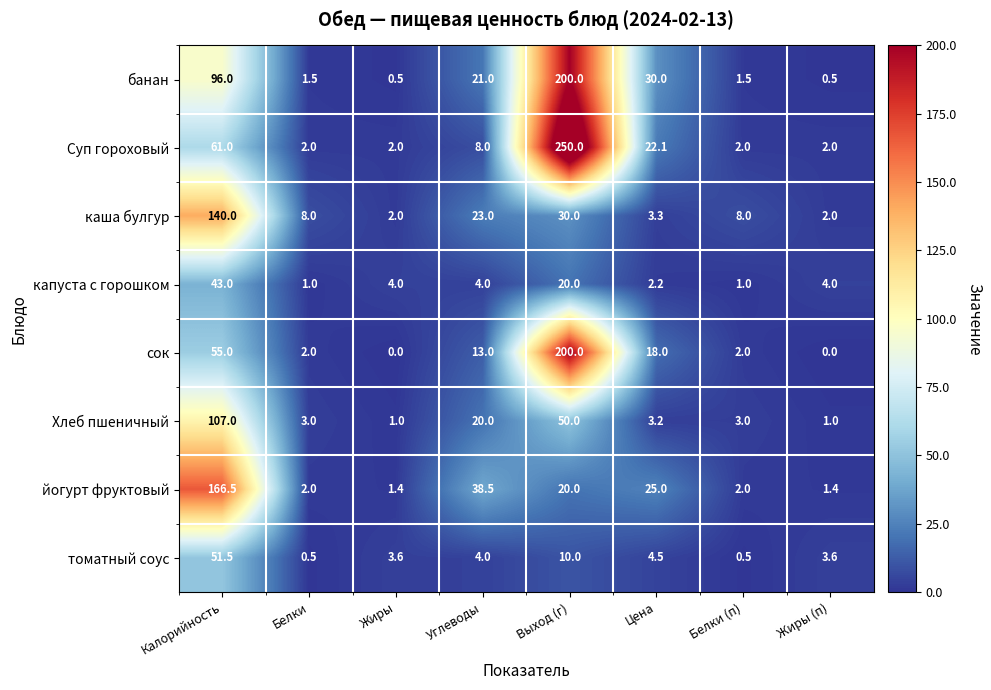

At which category is the sum across all series the highest?

Выход (г)